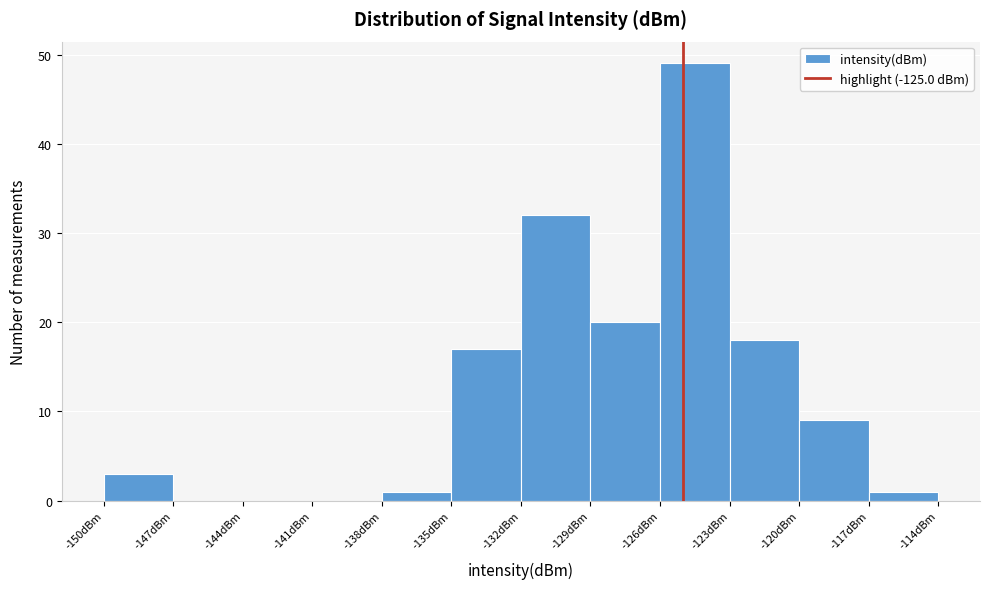

Reading left to right, transcribe this chart: for each bar, give the range it covers on the x-axis and its height. The values are not printed on the chart, so give them approximately, as read against the axis.

-150 to -147: 3
-147 to -144: 0
-144 to -141: 0
-141 to -138: 0
-138 to -135: 1
-135 to -132: 17
-132 to -129: 32
-129 to -126: 20
-126 to -123: 49
-123 to -120: 18
-120 to -117: 9
-117 to -114: 1